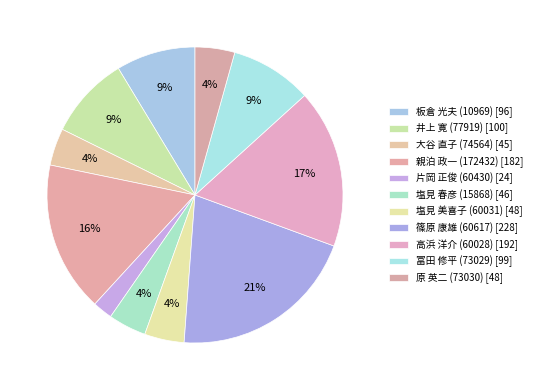

Rank the categories by value from highest to lowest.

篠原 康雄 (60617), 高浜 洋介 (60028), 親泊 政一 (172432), 井上 寛 (77919), 冨田 修平 (73029), 板倉 光夫 (10969), 塩見 美喜子 (60031), 原 英二 (73030), 塩見 春彦 (15868), 大谷 直子 (74564), 片岡 正俊 (60430)